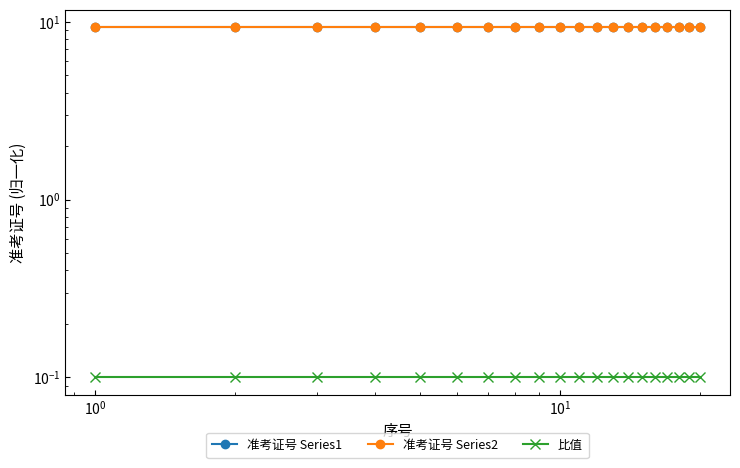

List the series in order of their peak value, lowest first.

比值, 准考证号 Series1, 准考证号 Series2